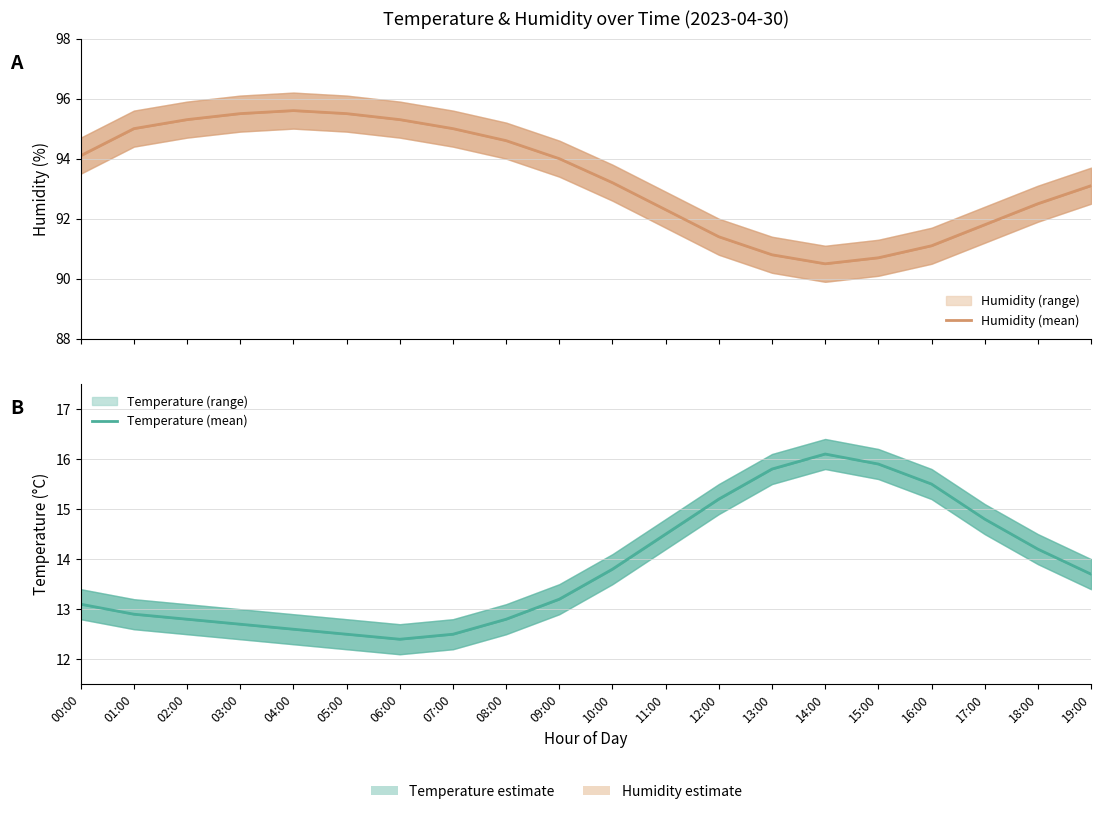

How many lines are shown in the chart?

2